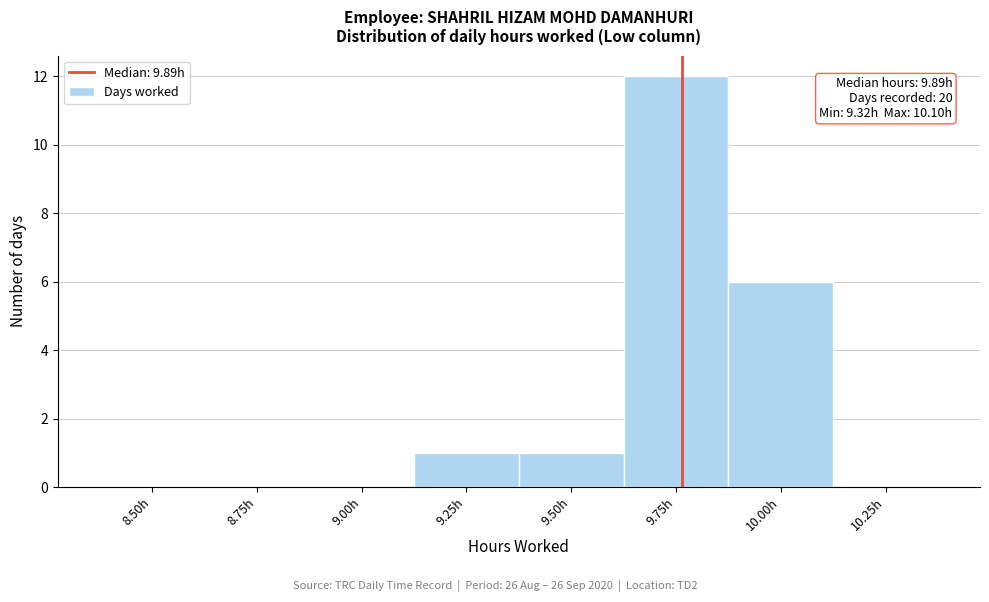

Reading left to right, what are all the values shown in this chart?

8.50h=0	8.75h=0	9.00h=0	9.25h=1	9.50h=1	9.75h=12	10.00h=6	10.25h=0